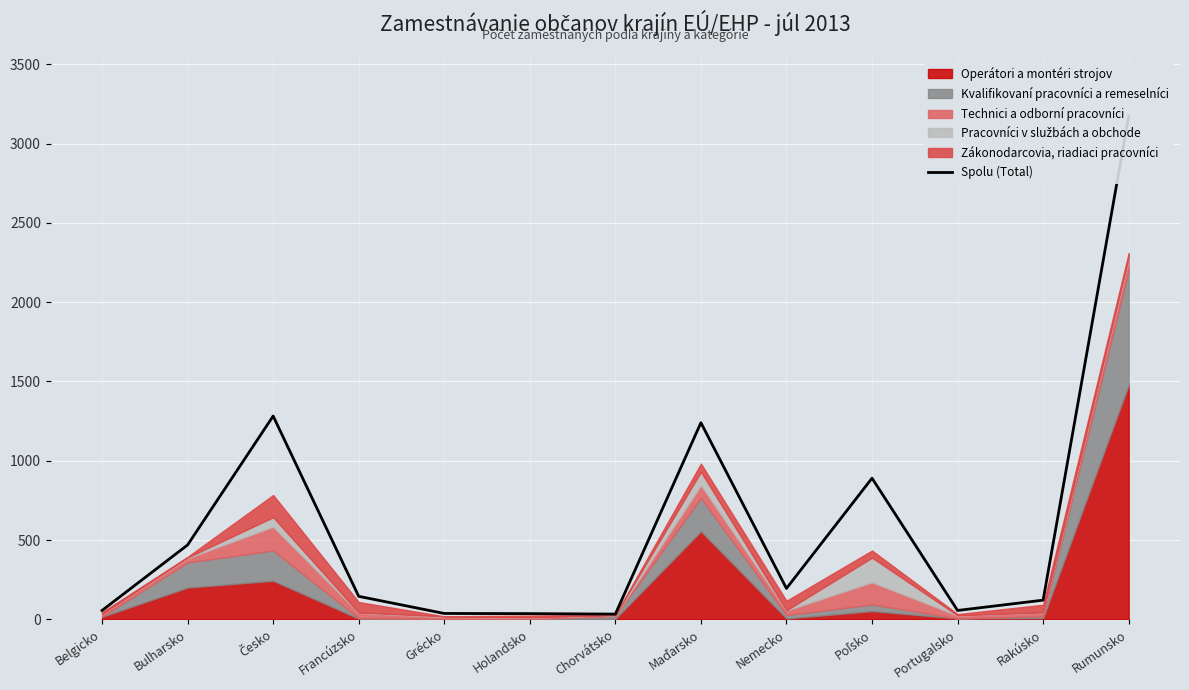

Is it true that the value at Belgicko is 35?

False